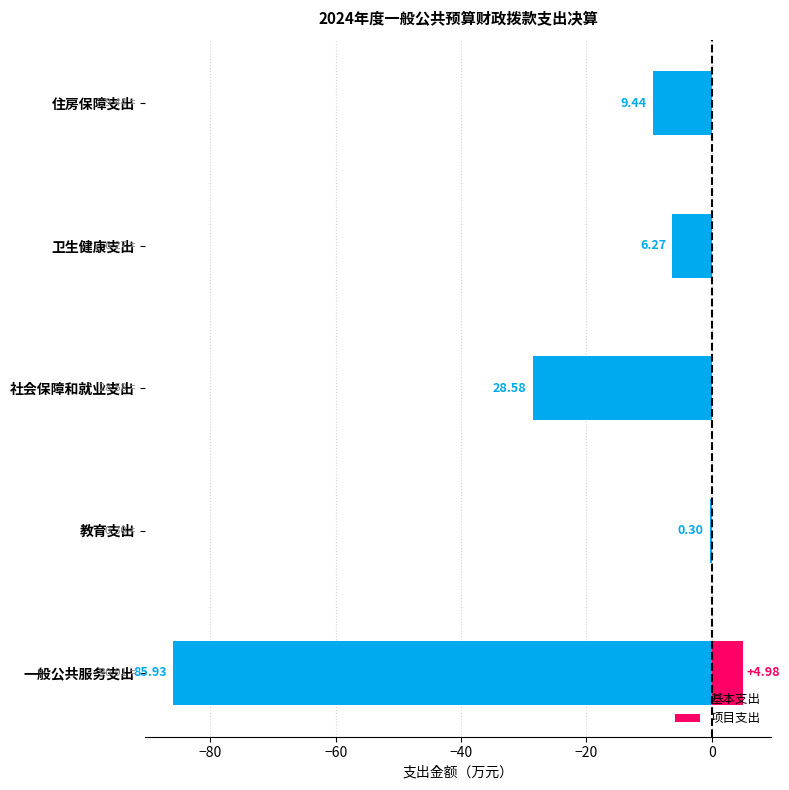

How many 项目支出 values are between 0 and 1?

4